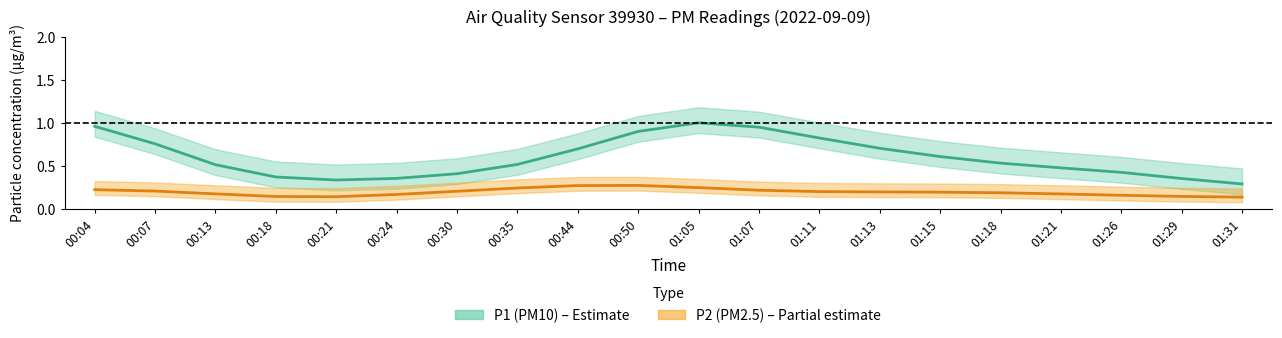

True or false: P2 has more than 1 interior local peaks.

True